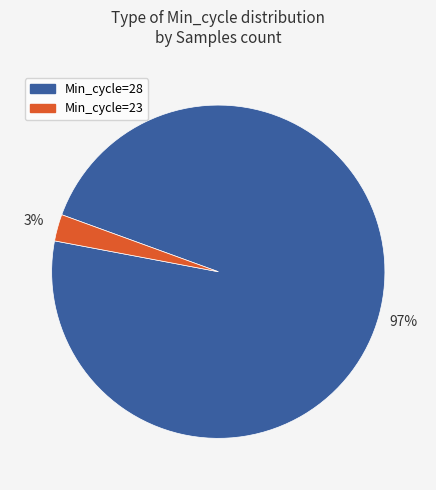

Is there any slice that represents more than half of the pie?

Yes